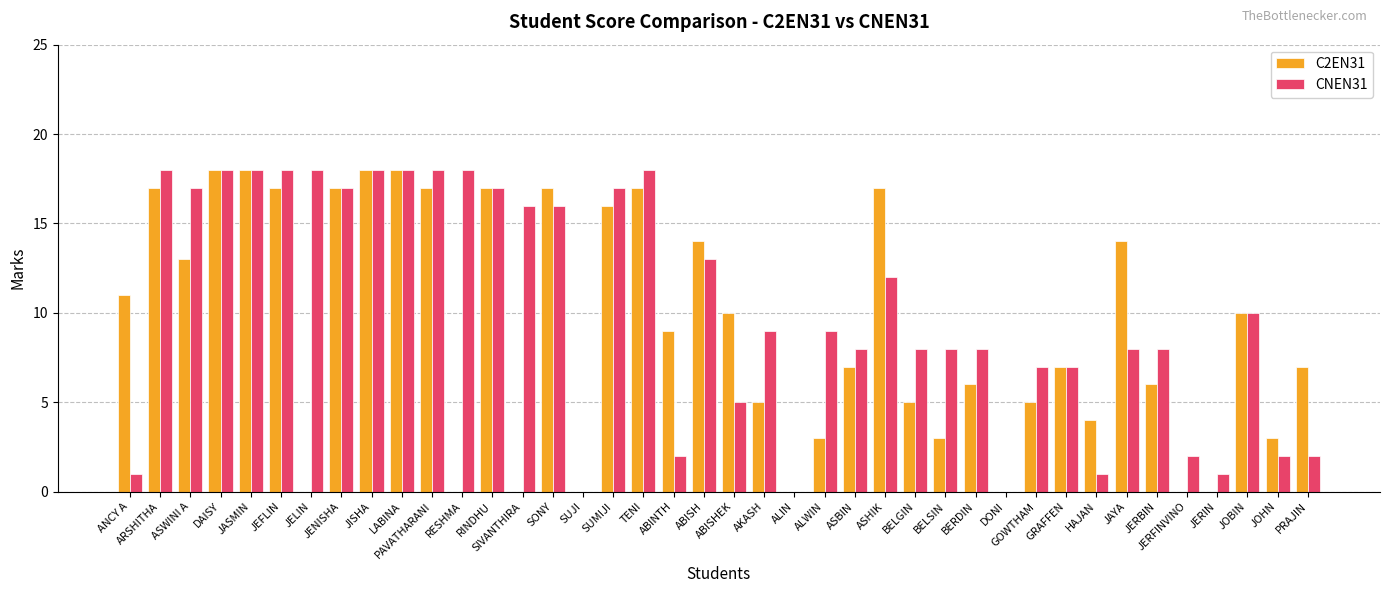

What are all the series names shown in the legend?

C2EN31, CNEN31